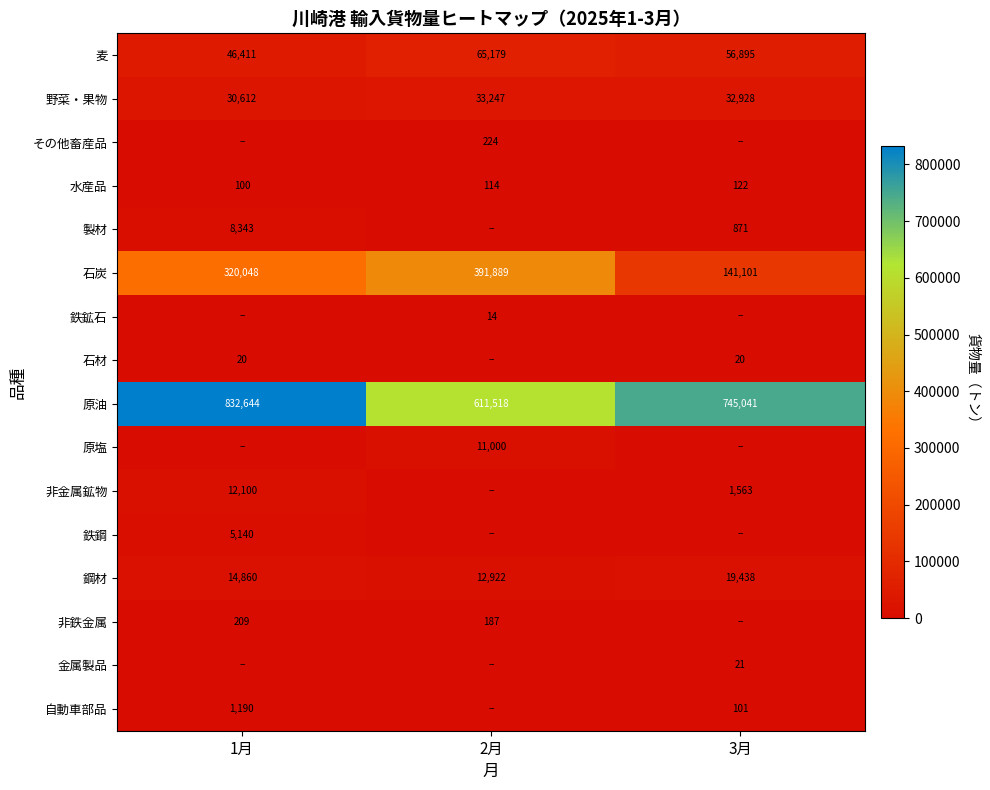

Which has a higher value, 3月 or 2月?

2月